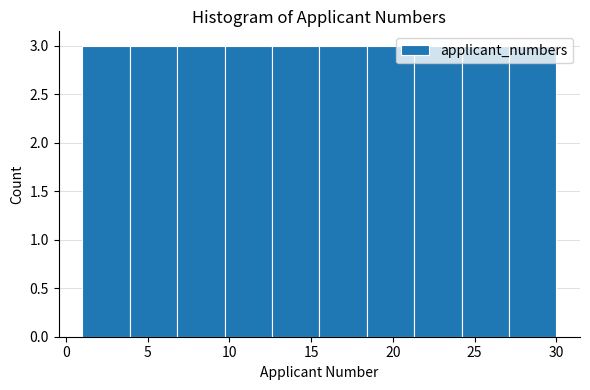

Reading left to right, list every bar in this chart as the range it spans on the x-axis followed by its height. Neither the bar edges nor the heights are printed on the chart, so give them approximately, as read against the axes.

1.0 to 3.9: 3
3.9 to 6.8: 3
6.8 to 9.7: 3
9.7 to 12.6: 3
12.6 to 15.5: 3
15.5 to 18.4: 3
18.4 to 21.3: 3
21.3 to 24.2: 3
24.2 to 27.1: 3
27.1 to 30.0: 3